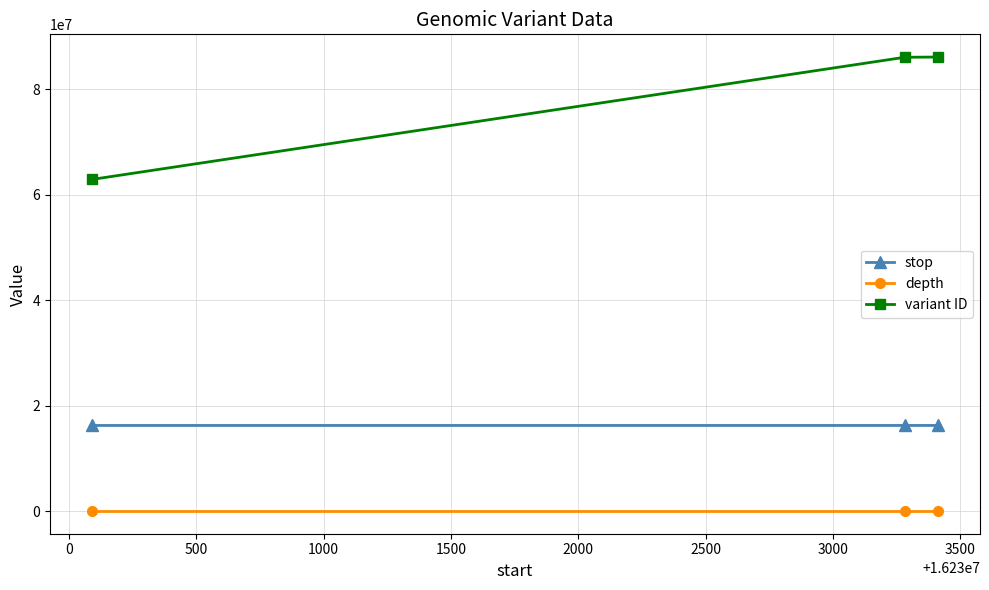

Does the chart have visible grid lines?

Yes